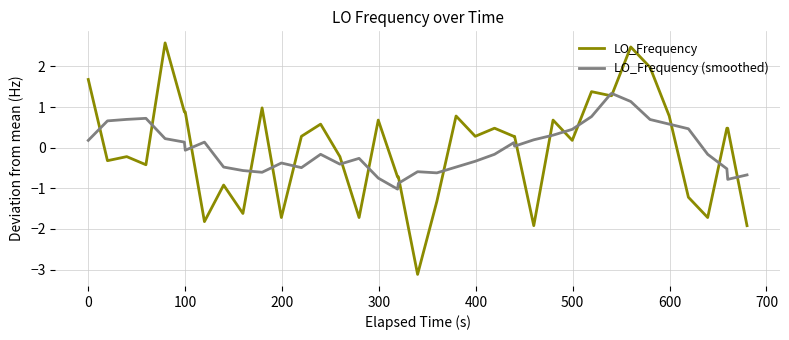

What is the minimum value shown in the chart?

-3.1